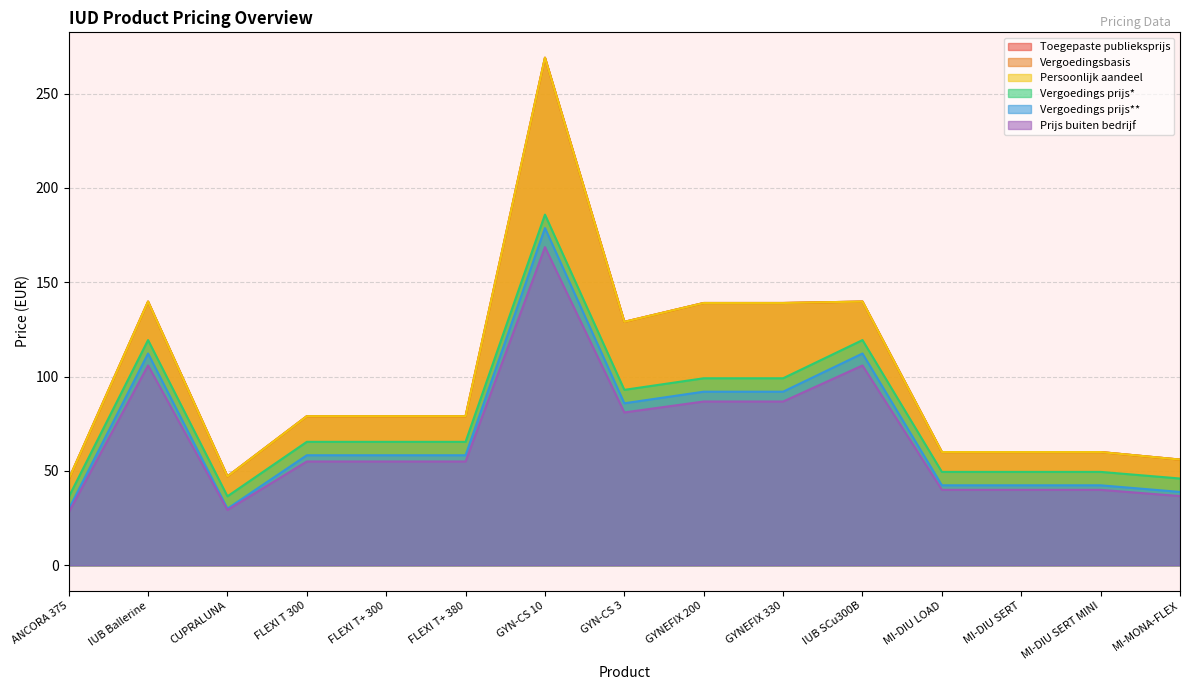

Which series has the largest total across all categories?

Toegepaste publieksprijs